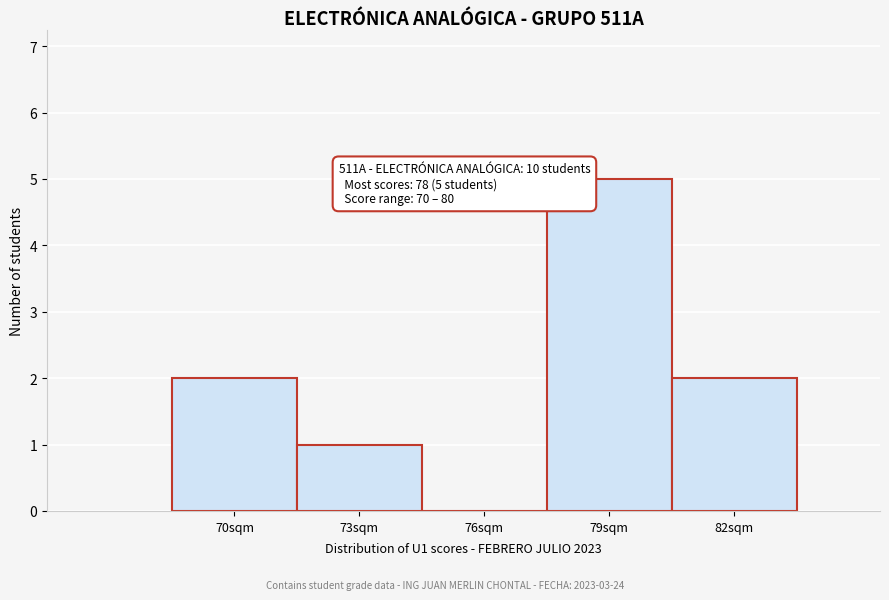

Reading left to right, list all the values displayed in this chart.

70sqm=2	73sqm=1	76sqm=0	79sqm=5	82sqm=2